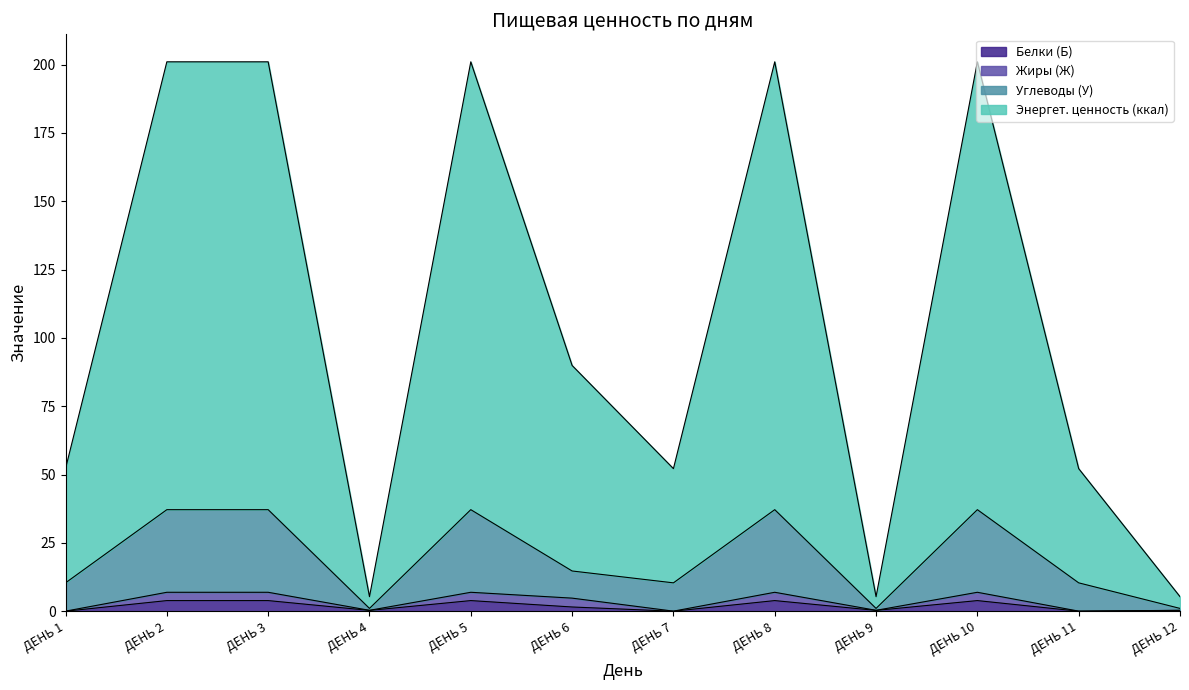

True or false: Энергет. ценность (ккал) and Углеводы (У) cross at least once.

False